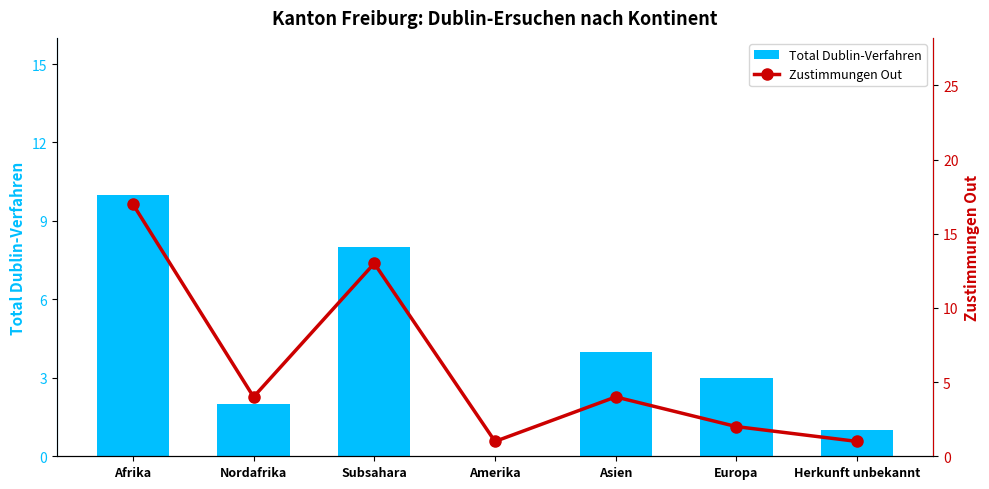

Where is Zustimmungen Out nearest to the value 9?

Subsahara